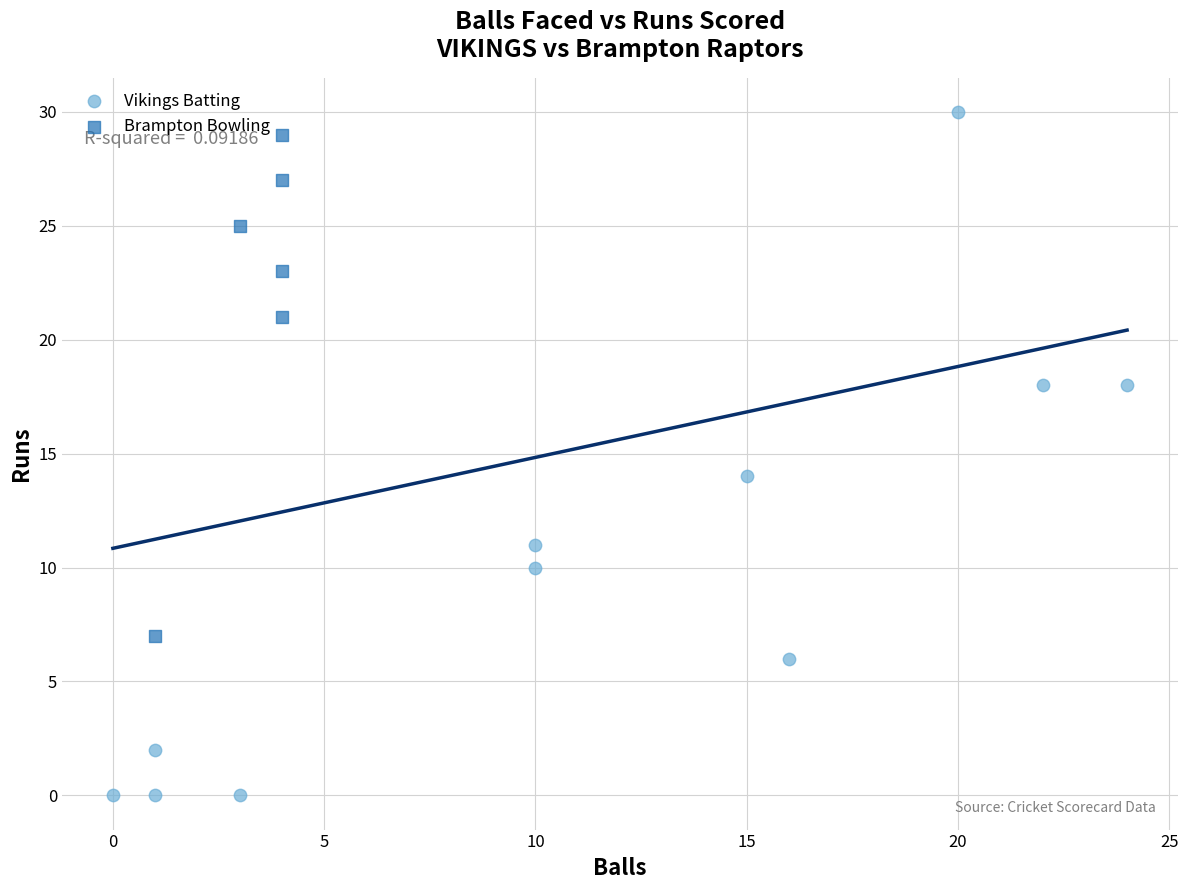

Which series contains the lowest Y value?

Vikings Batting